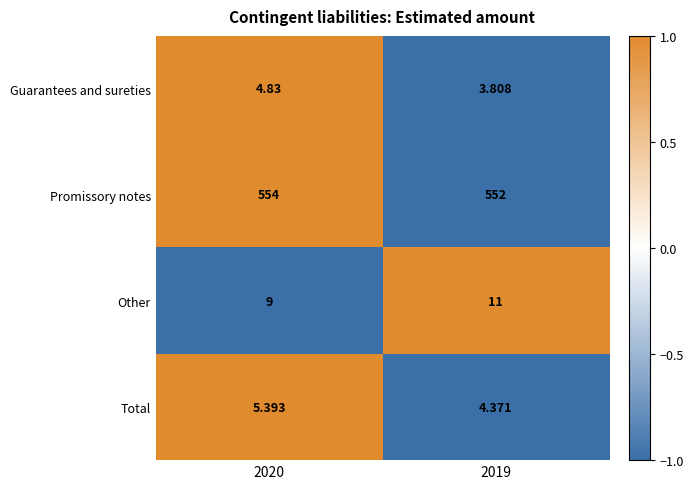

Count the number of categories in the chart.

2